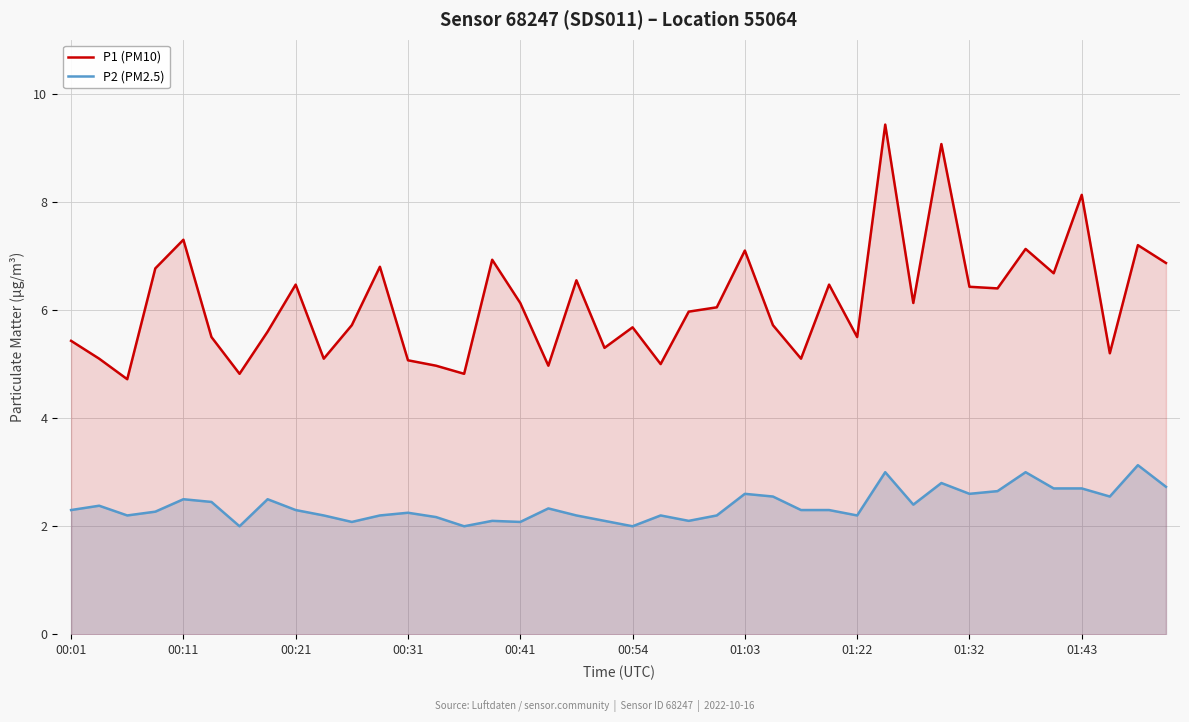

Does the chart display data point markers on the line(s)?

No